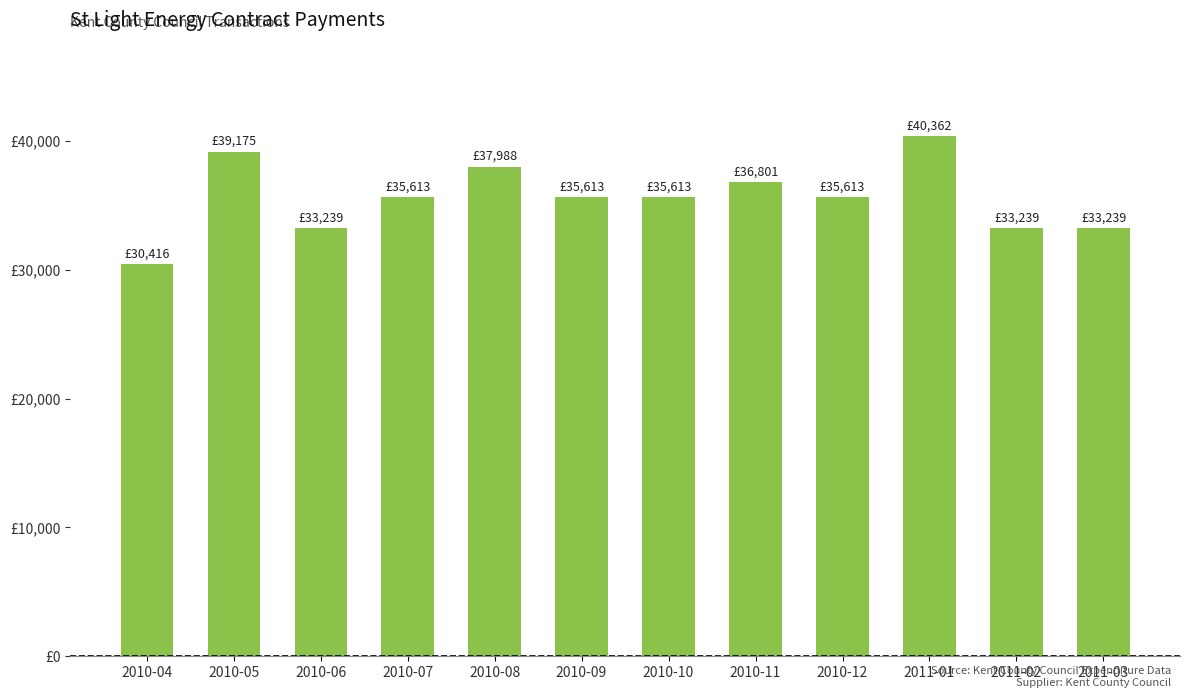

The chart shows a value of 7851.9 at 2010-06. True or false?

False